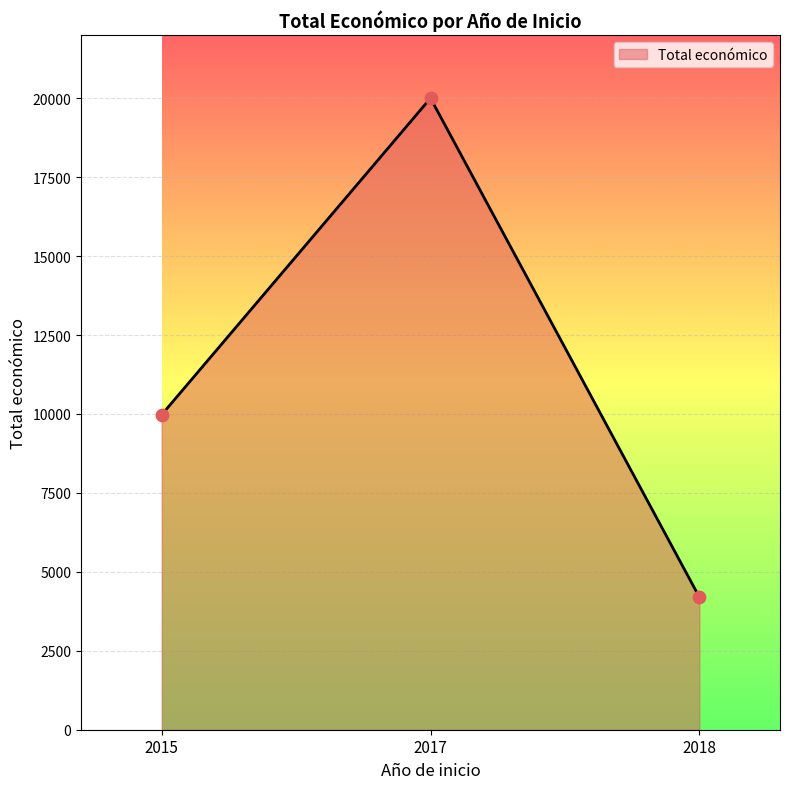

Between 2017 and 2015, which is larger?

2017